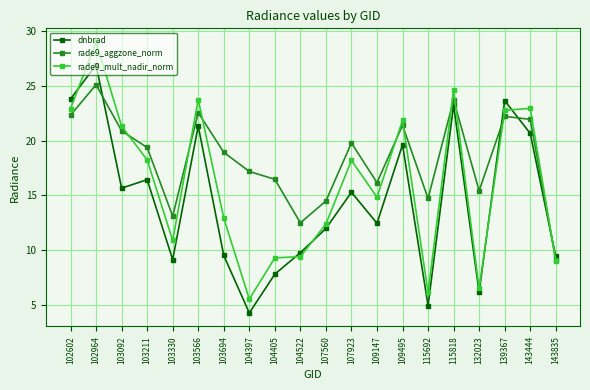

What is the highest value of the rade9_aggzone_norm series?

25.1